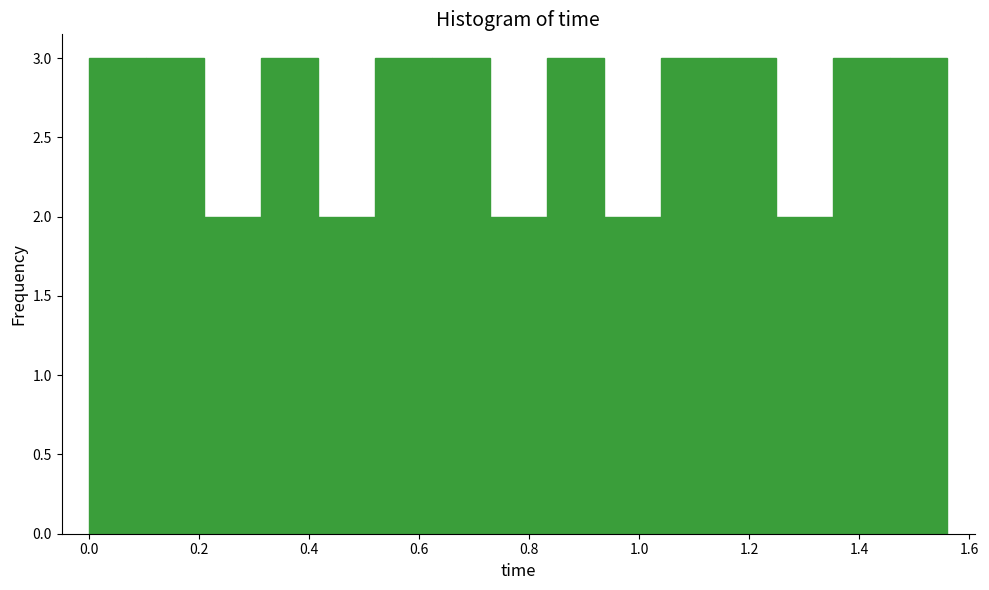

Reading left to right, transcribe this chart: for each bar, give the range it covers on the x-axis and its height. Neither the bar edges nor the heights are printed on the chart, so give them approximately, as read against the axes.

0.000 to 0.104: 3
0.104 to 0.208: 3
0.208 to 0.312: 2
0.312 to 0.416: 3
0.416 to 0.520: 2
0.520 to 0.624: 3
0.624 to 0.728: 3
0.728 to 0.832: 2
0.832 to 0.936: 3
0.936 to 1.040: 2
1.040 to 1.144: 3
1.144 to 1.248: 3
1.248 to 1.352: 2
1.352 to 1.456: 3
1.456 to 1.560: 3